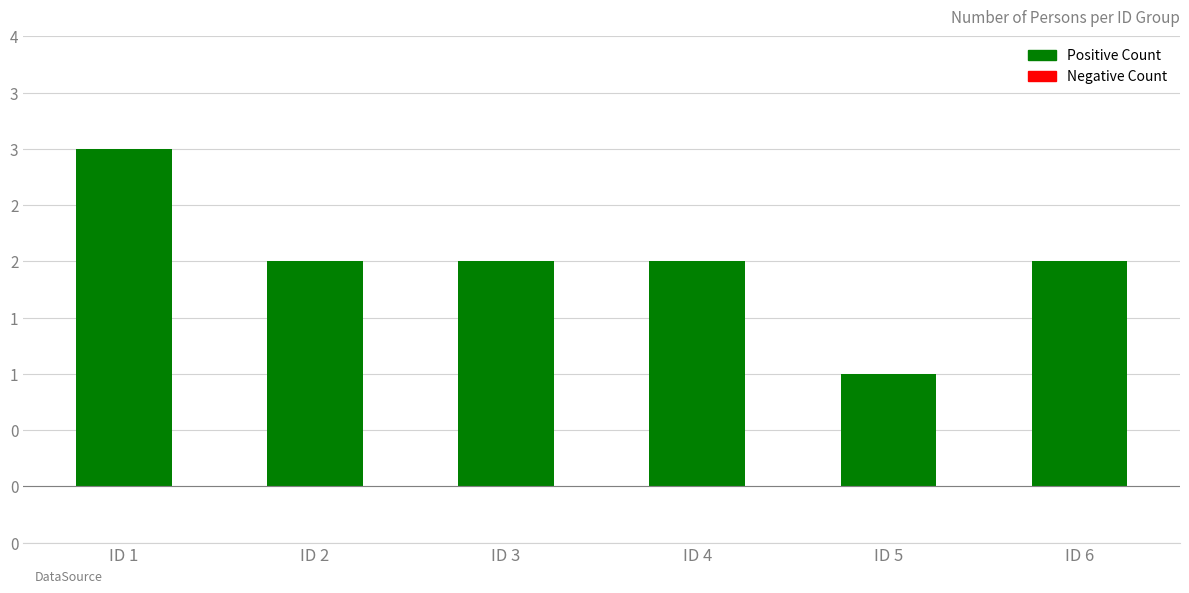

List the labels in order of value, largest first.

ID 1, ID 2, ID 3, ID 4, ID 6, ID 5